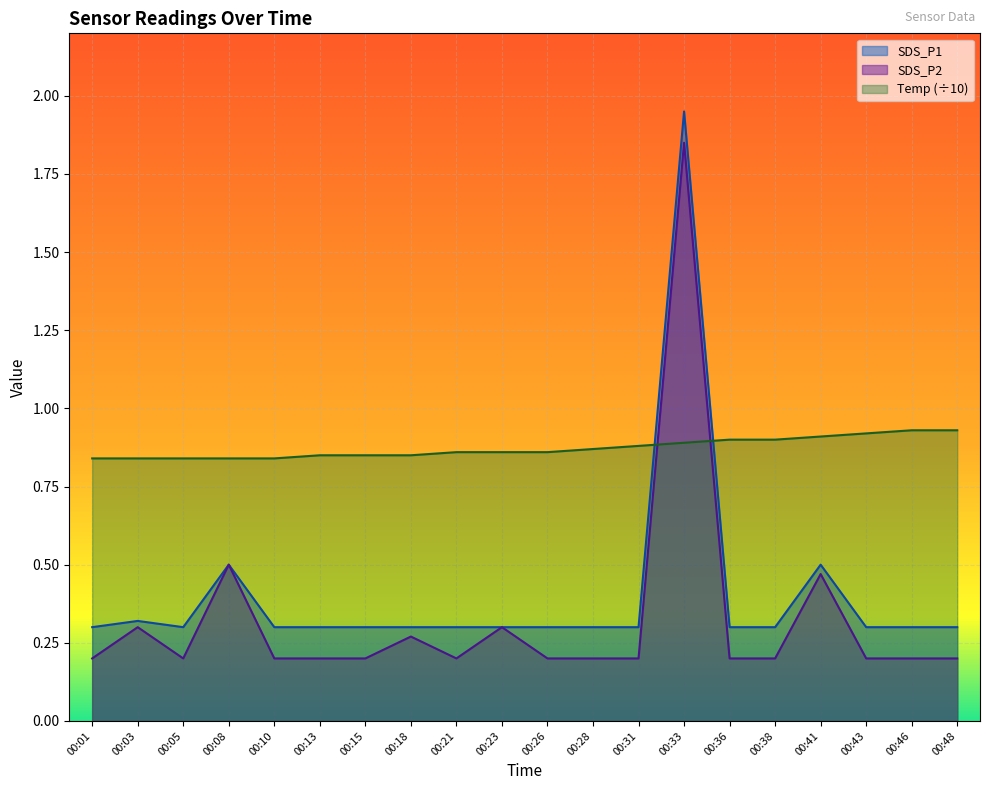

What is the total value across all series at 00:41?

1.9